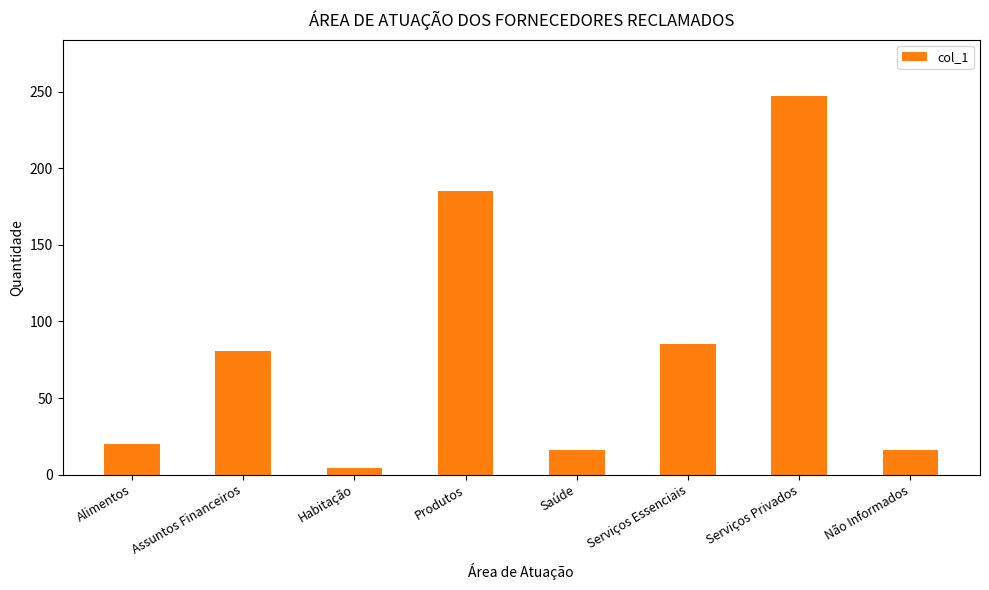

What is the difference between the values at Serviços Privados and Serviços Essenciais?

162